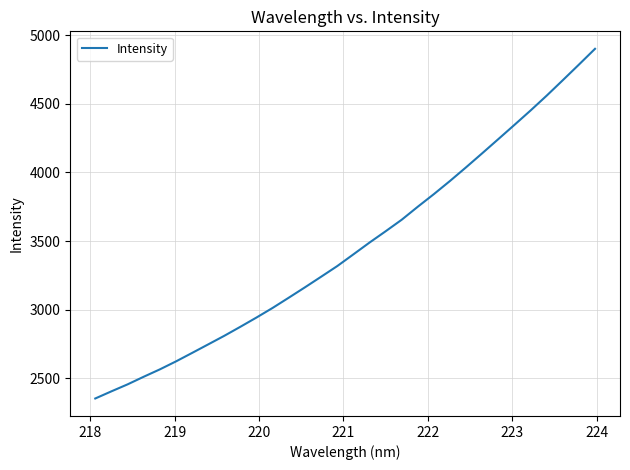

What is the difference between the maximum and minimum values?

2545.9